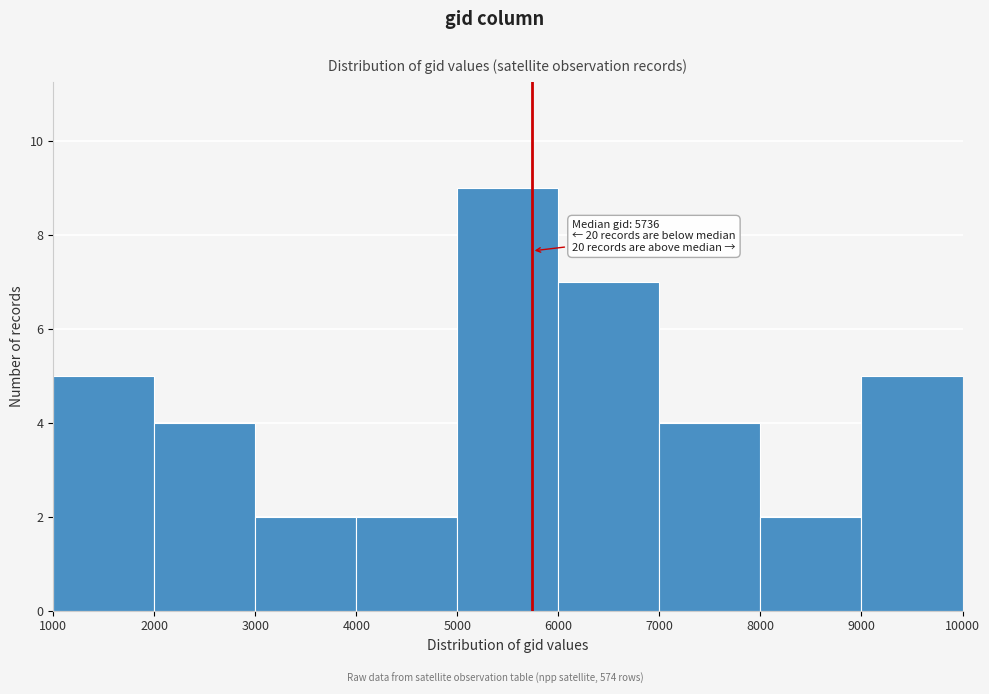

Over which range of the x-axis is the bar tallest?

5000 to 6000